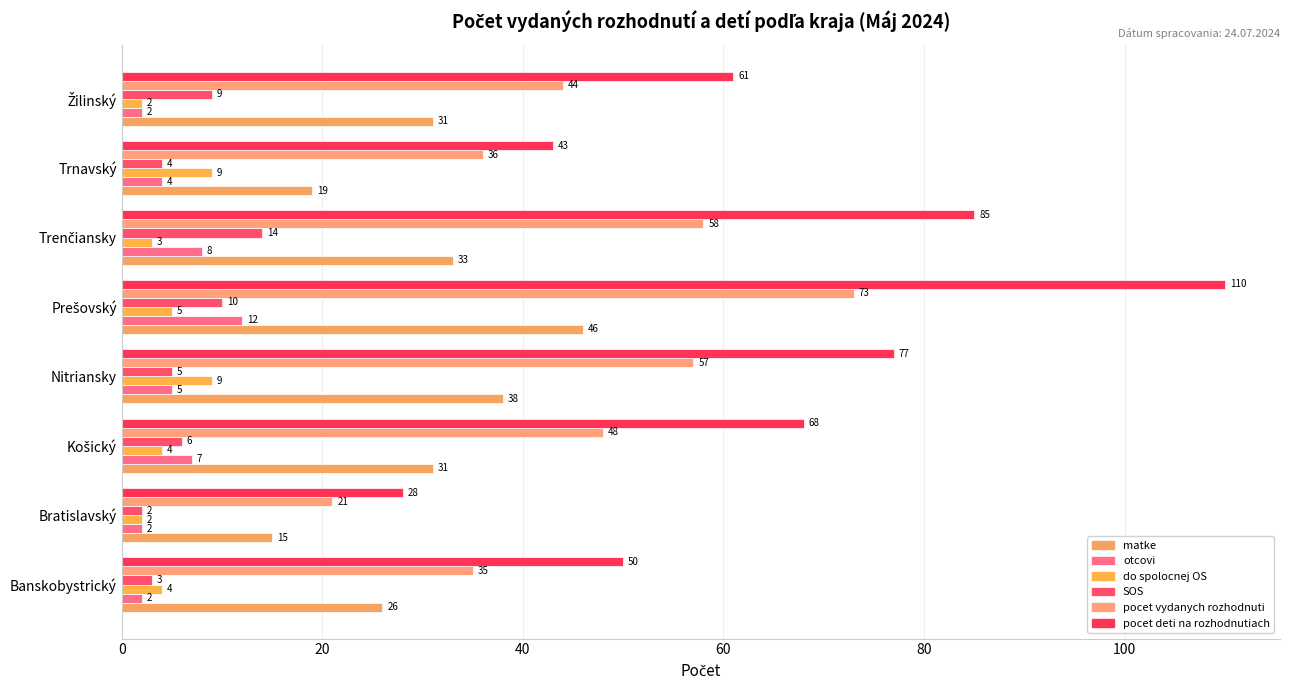

What is the greatest value displayed?

110